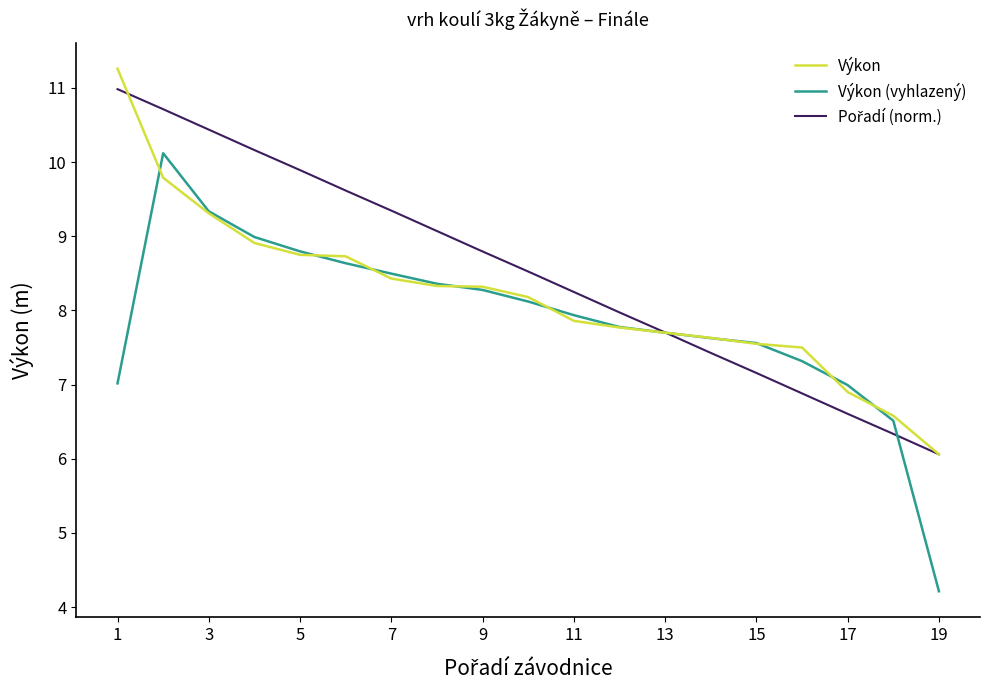

What is the highest value of the Výkon (vyhlazený) series?

10.1